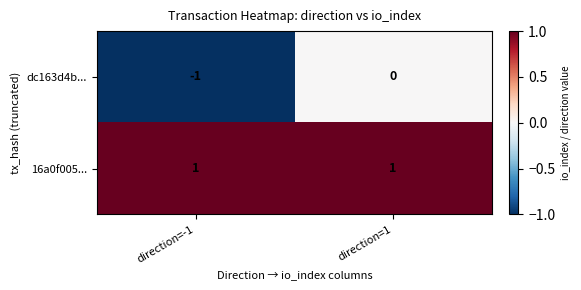

What is the smallest value displayed?

-1